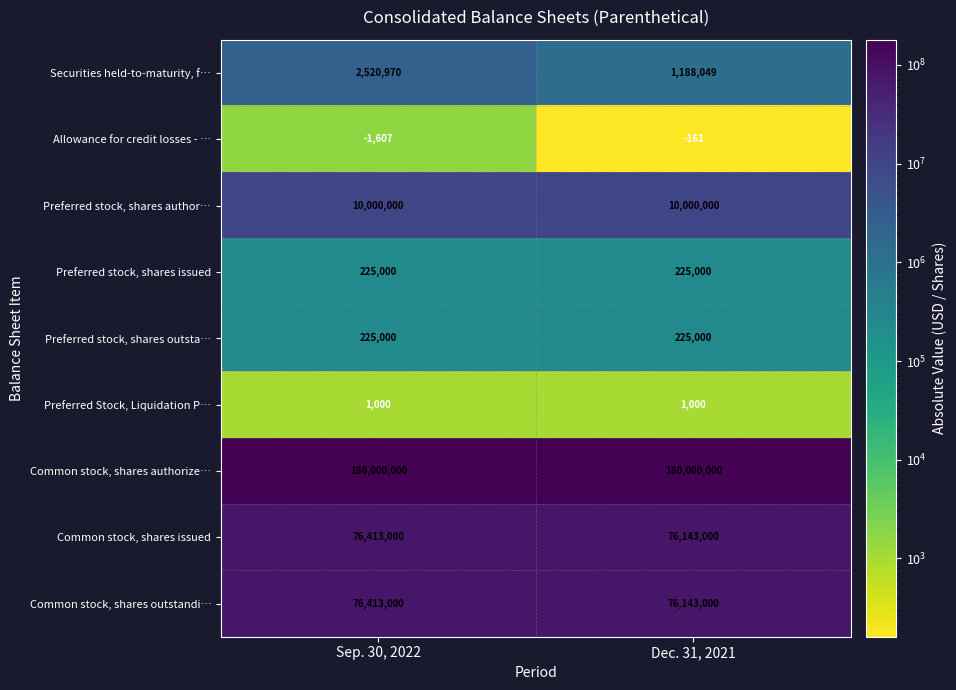

Which series changed the most between Sep. 30, 2022 and Dec. 31, 2021?

Securities held-to-maturity, f…